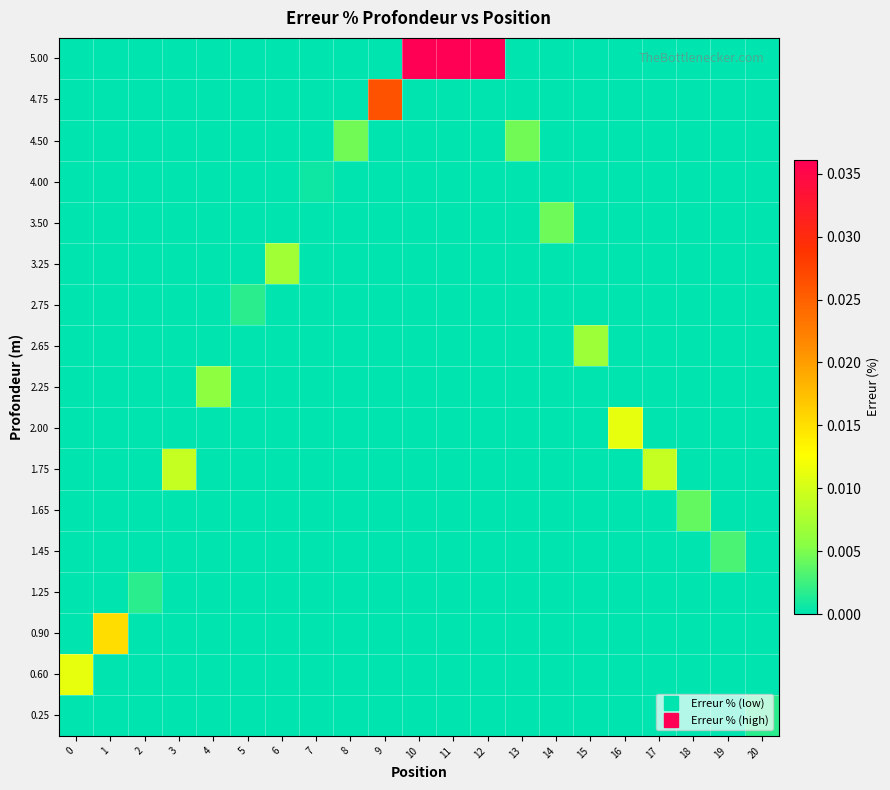

Rank the series by their maximum value, from lowest to highest.

row_3, row_13, row_16, row_6, row_12, row_11, row_4, row_2, row_8, row_7, row_5, row_10, row_9, row_15, row_14, row_1, row_0